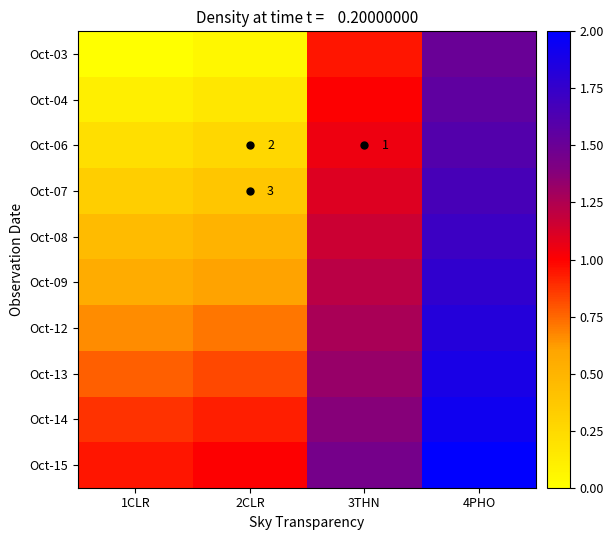

Read the Oct-13 value at 2CLR.

0.8